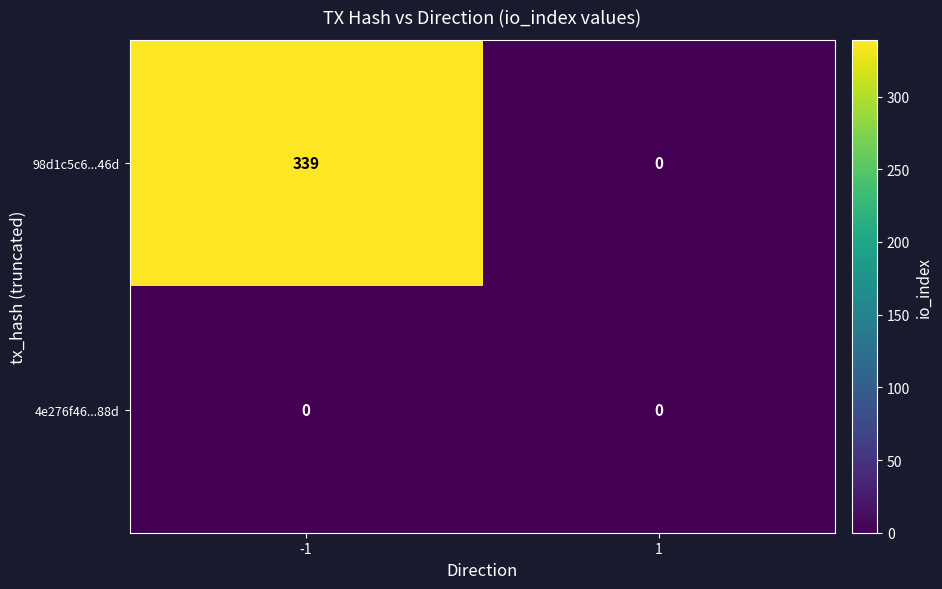

Rank the series by their average value, from highest to lowest.

98d1c5c6...46d, 4e276f46...88d